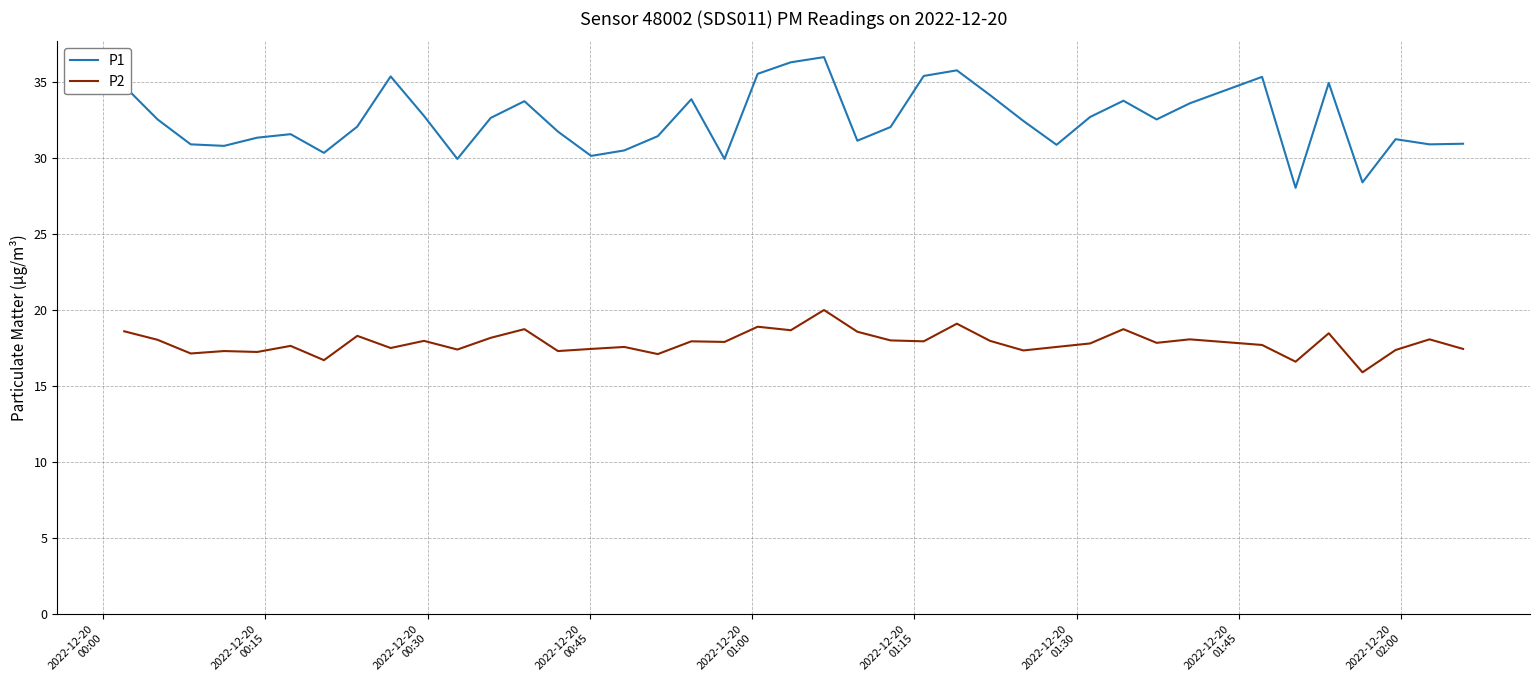

Rank the series by their maximum value, from lowest to highest.

P2, P1